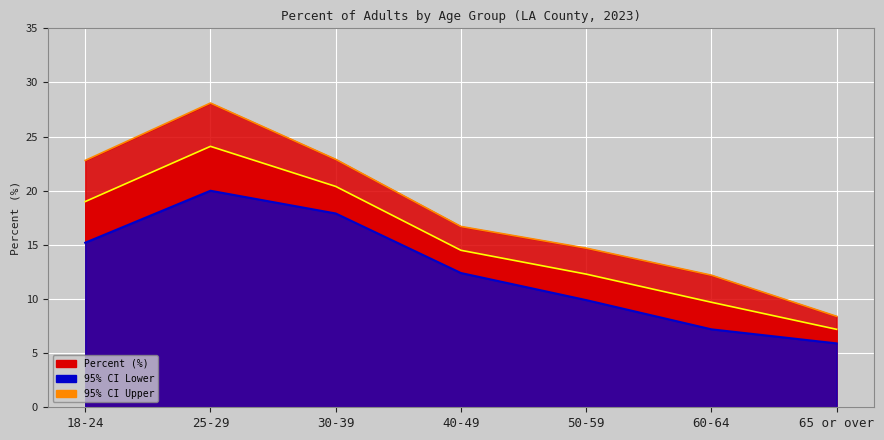

What is the value of the CI Lower Line point at the 5th from the left?

9.9